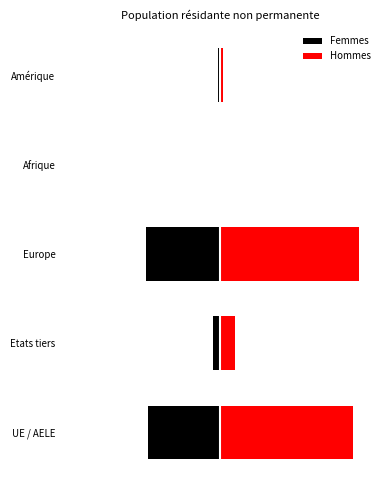

Is it true that Femmes equals -3034 at UE / AELE?

True